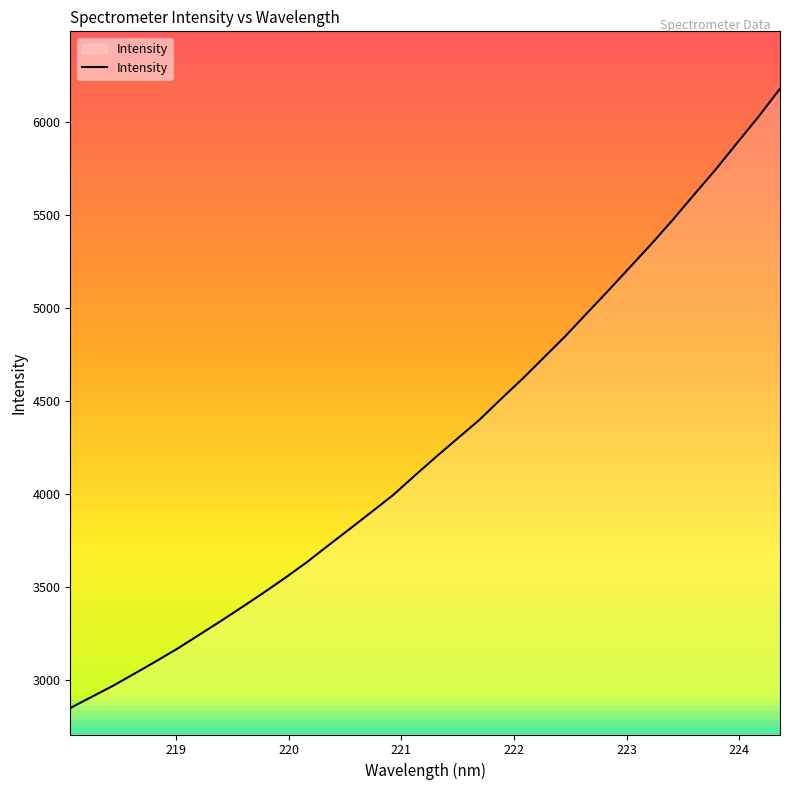

Does the chart have visible grid lines?

No